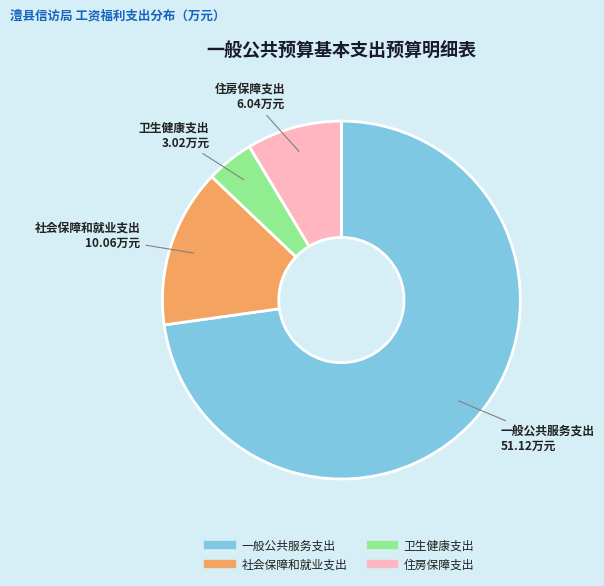

Which has a higher value, 卫生健康支出 or 社会保障和就业支出?

社会保障和就业支出